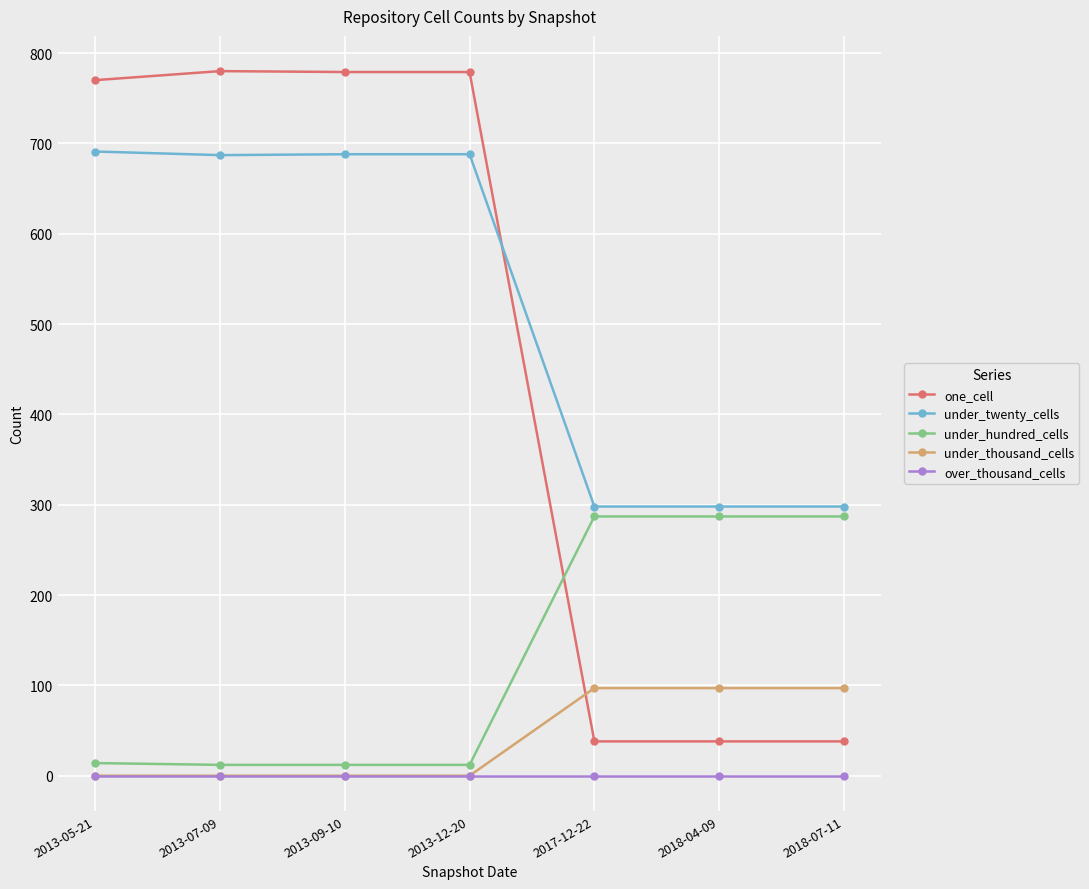

How many lines are shown in the chart?

5